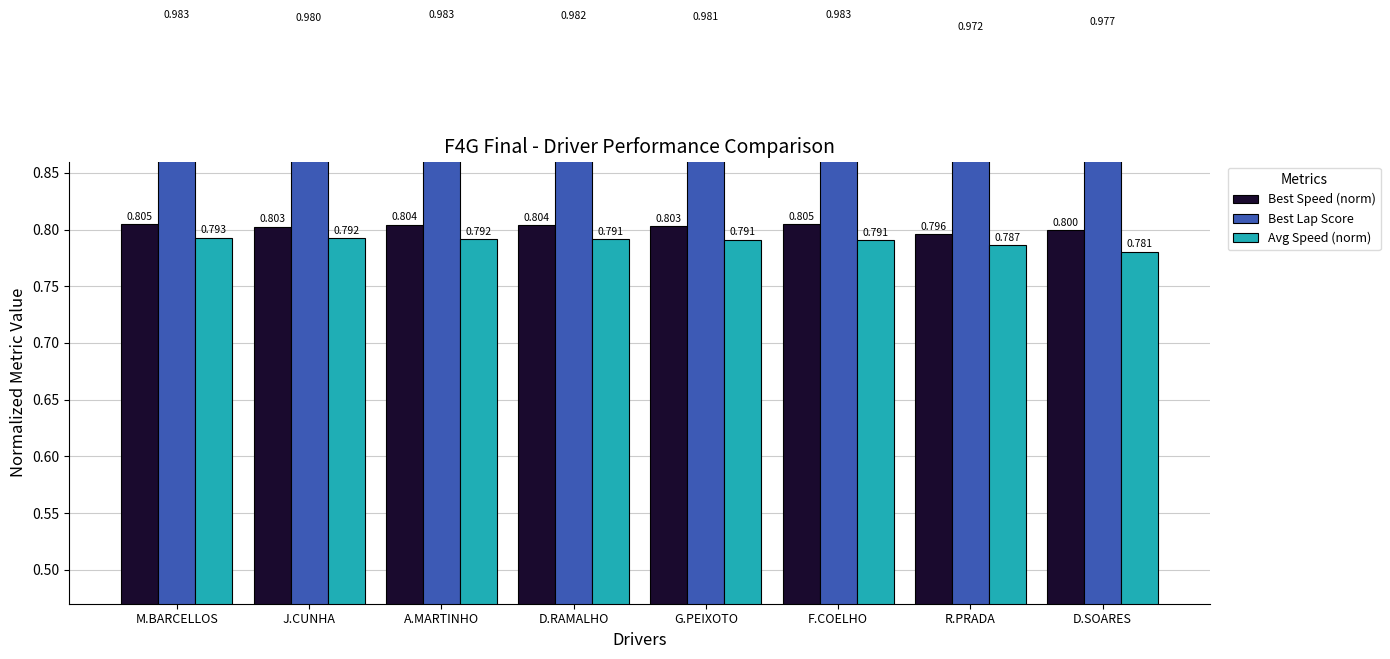

What is the difference between the highest and lowest values at J.CUNHA?

0.2